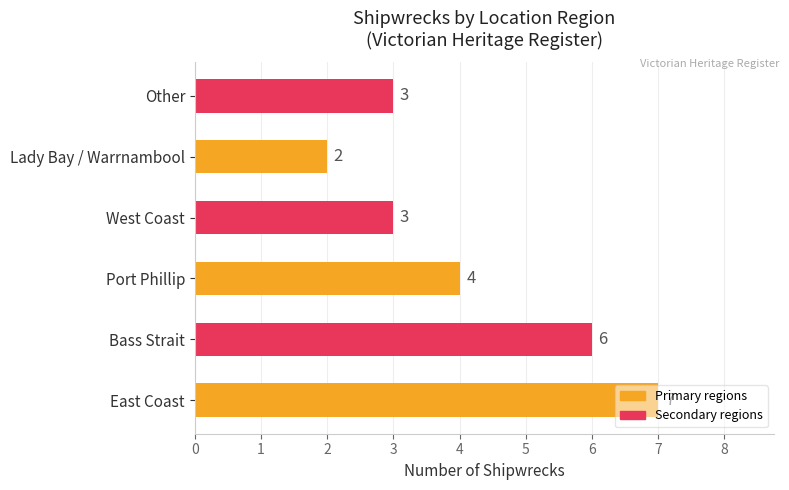

What is the average value?

4